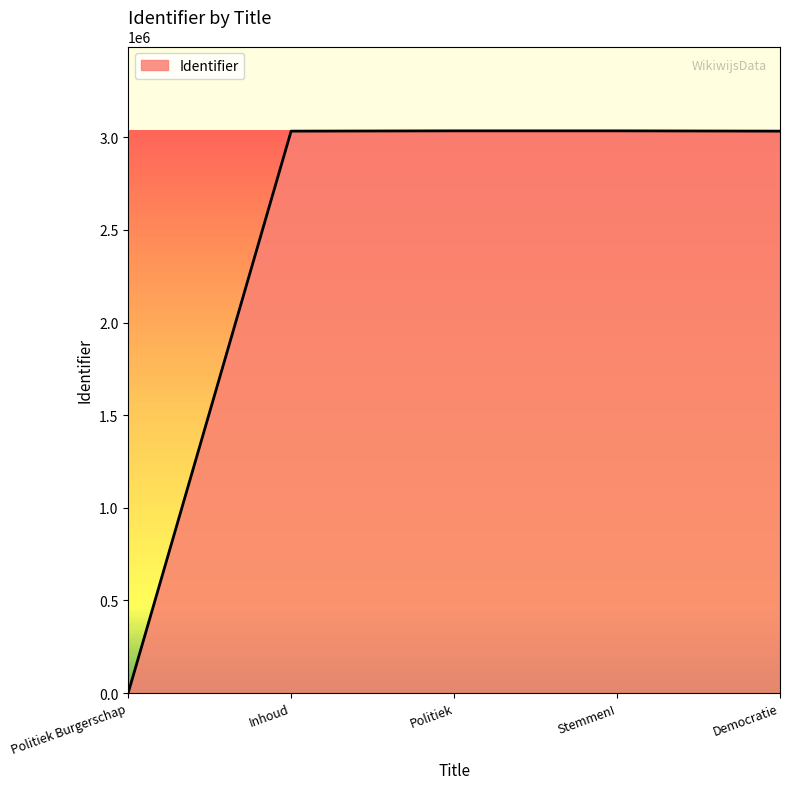

How many lines are shown in the chart?

1